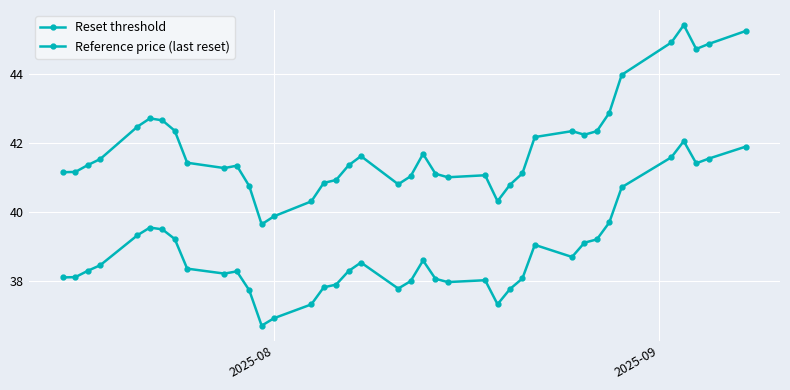

Does the chart have visible grid lines?

Yes